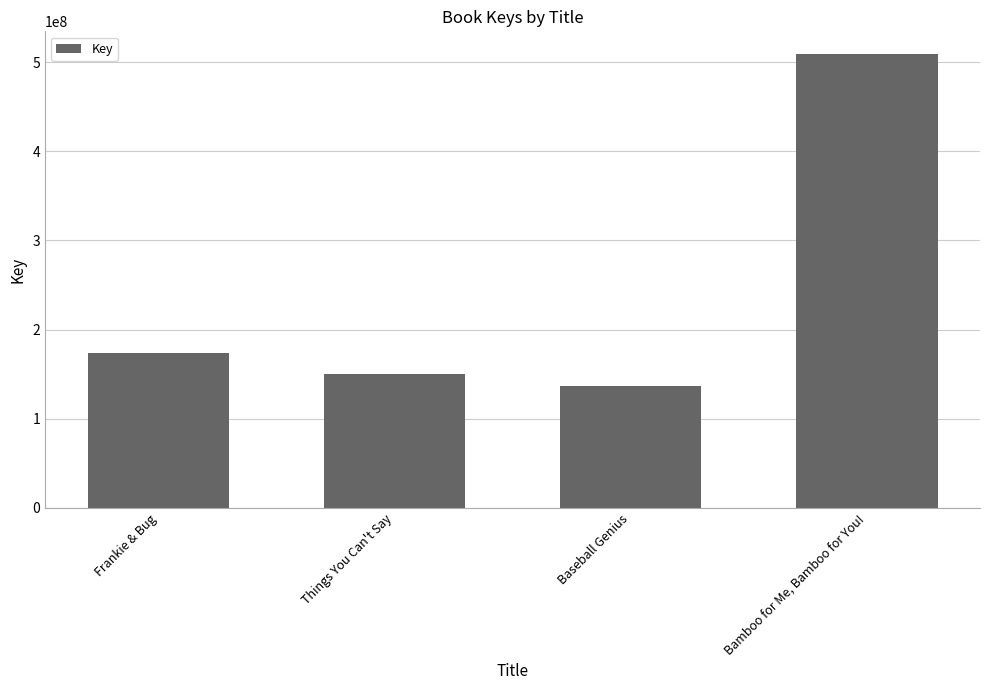

What is the difference between the maximum and minimum values?

372891149